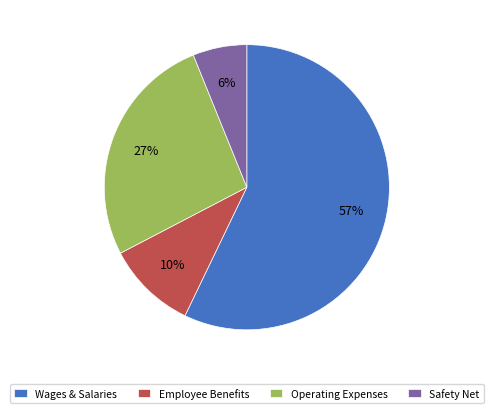

To the nearest percent, what is the average slice percentage?

25%